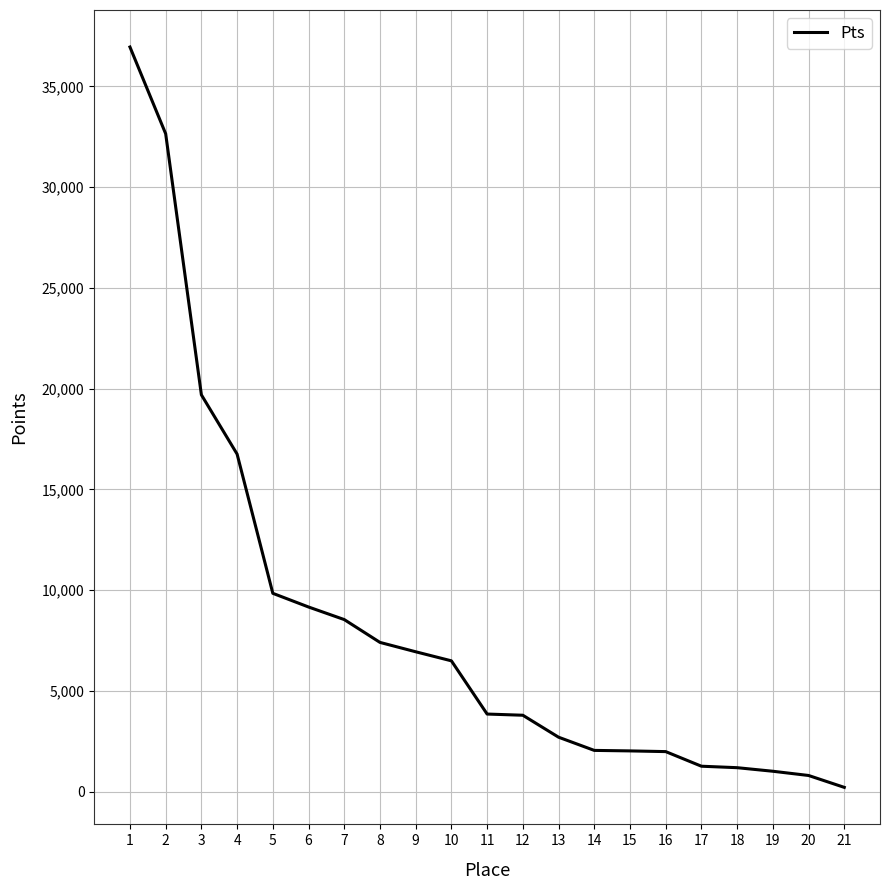

Is it true that the value at 8 is 7405?

True